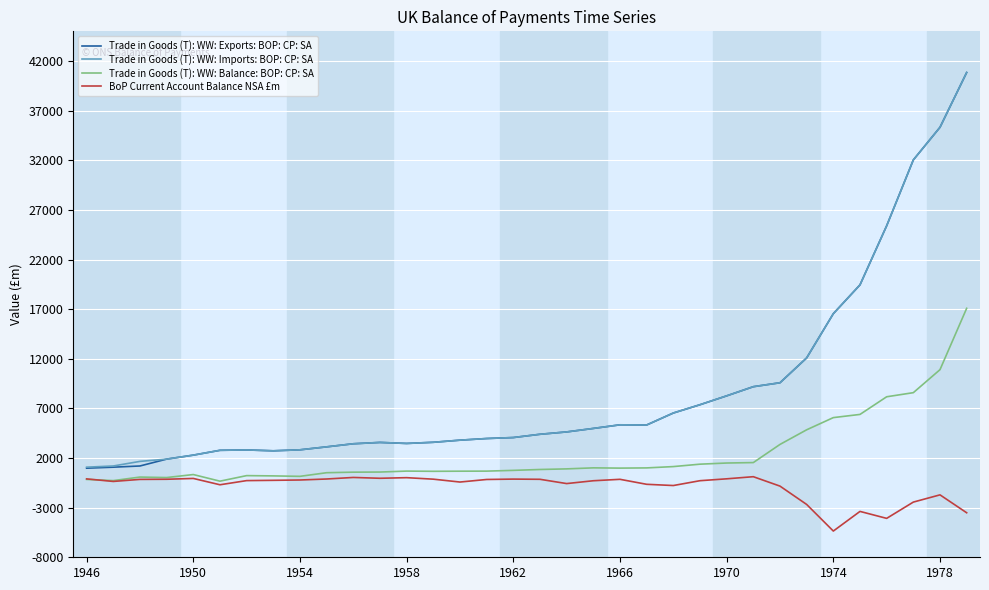

What is the maximum value for Trade in Goods (T): WW: Imports: BOP: CP: SA?

40849